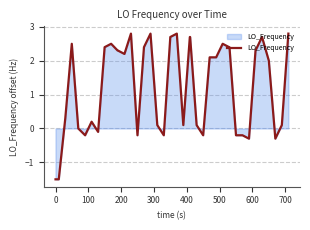

What is the minimum value shown in the chart?

-1.5